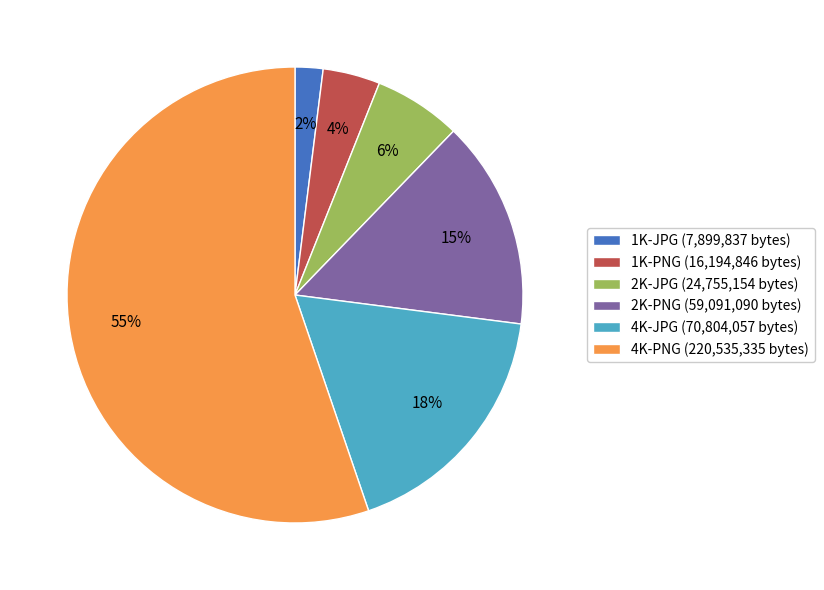

Which category has the biggest portion of the pie?

4K-PNG